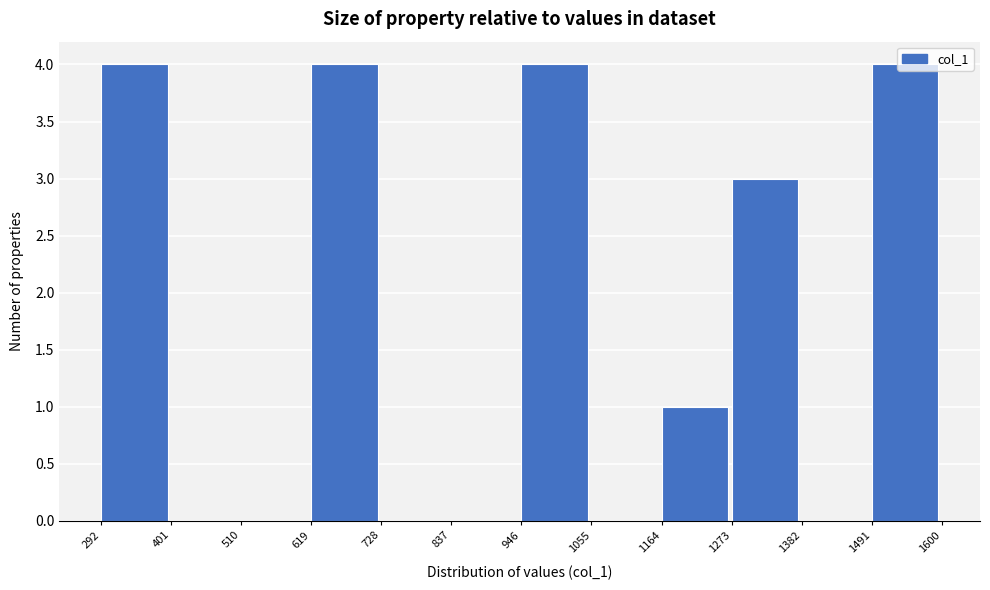

Reading left to right, transcribe this chart: for each bar, give the range it covers on the x-axis and its height. The values are not printed on the chart, so give them approximately, as read against the axis.

292 to 401: 4
401 to 510: 0
510 to 619: 0
619 to 728: 4
728 to 837: 0
837 to 946: 0
946 to 1055: 4
1055 to 1164: 0
1164 to 1273: 1
1273 to 1382: 3
1382 to 1491: 0
1491 to 1600: 4